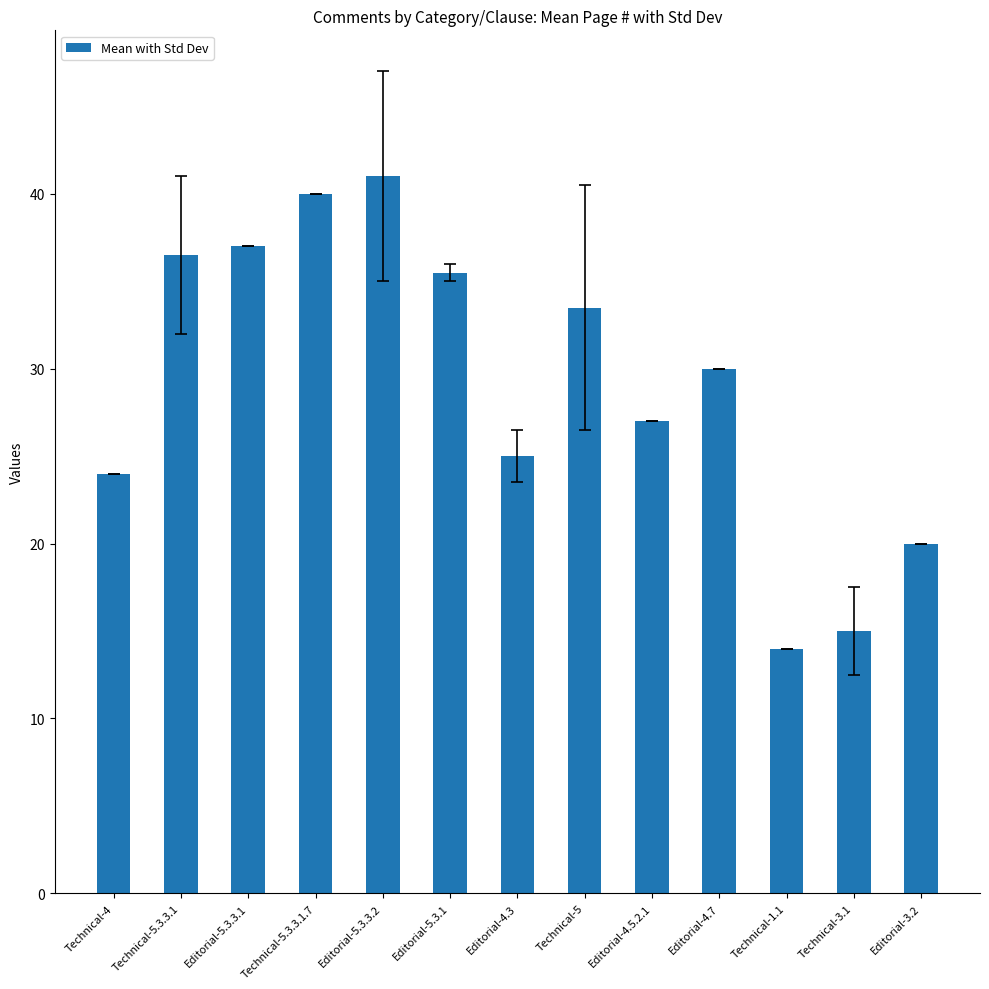

List the labels in order of value, largest first.

Editorial-5.3.3.2, Technical-5.3.3.1.7, Editorial-5.3.3.1, Technical-5.3.3.1, Editorial-5.3.1, Technical-5, Editorial-4.7, Editorial-4.5.2.1, Editorial-4.3, Technical-4, Editorial-3.2, Technical-3.1, Technical-1.1